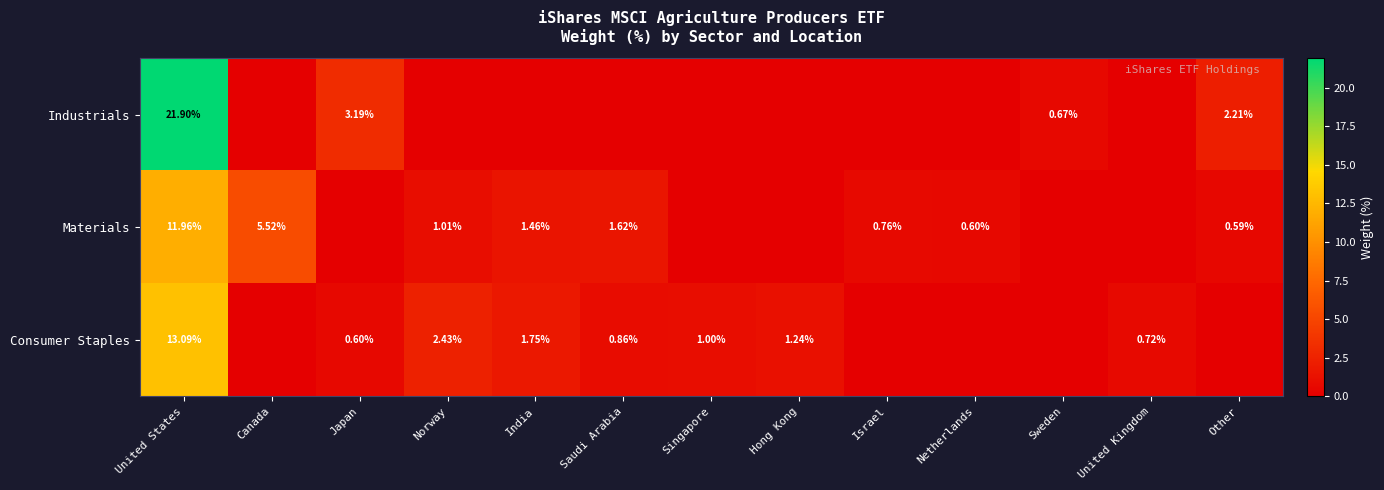

At United States, list the series in order from largest to smallest.

Industrials, Consumer Staples, Materials